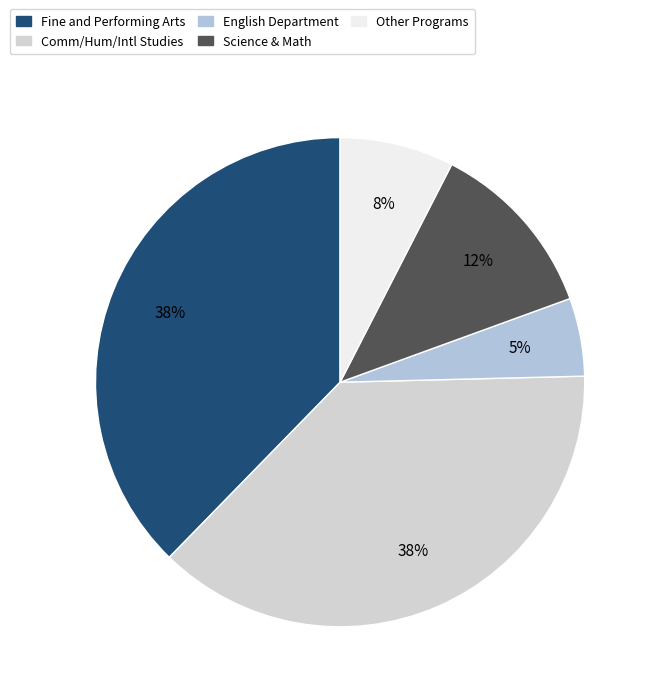

Is there any slice that represents more than half of the pie?

No